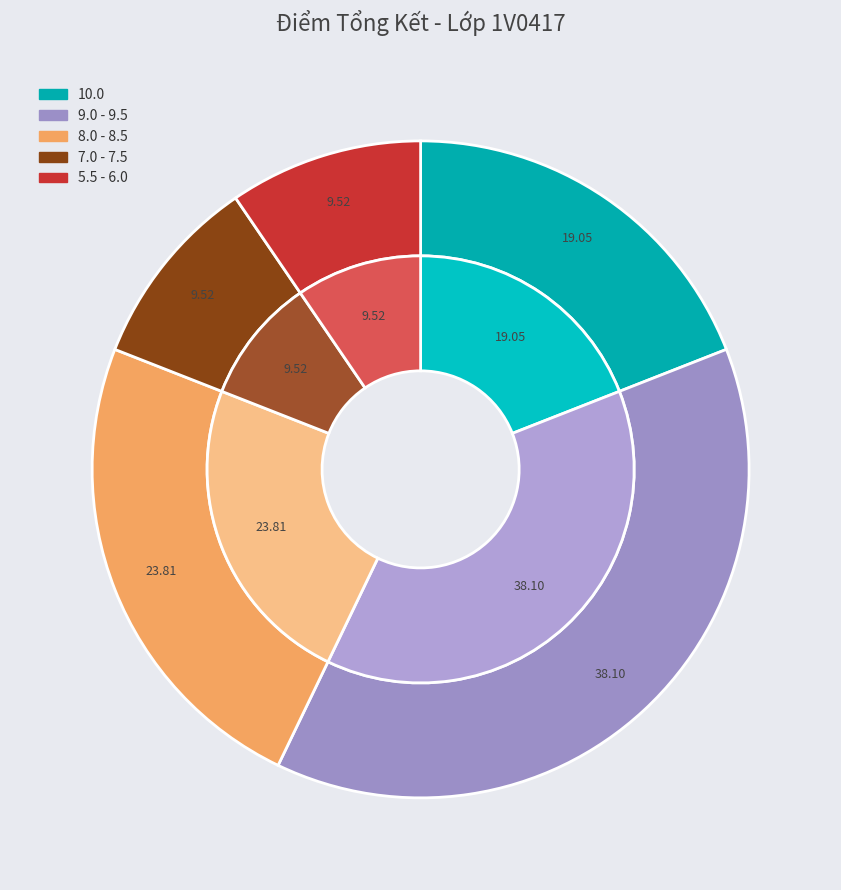

Does KIM HYEON NAM account for over 50% of the chart?

No